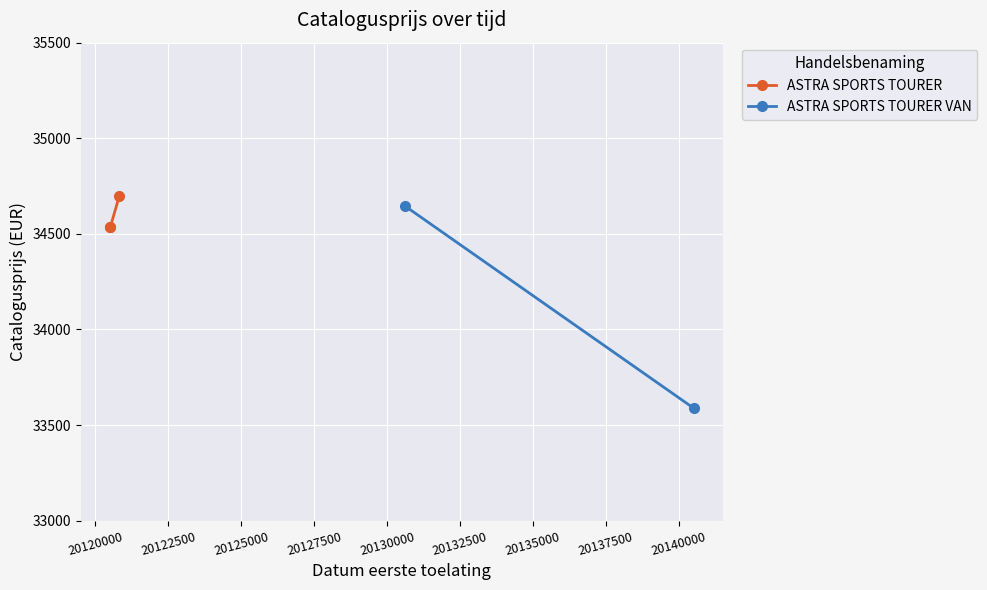

What is the ratio of the value at 20120507 to the value at 20140505?

1.0